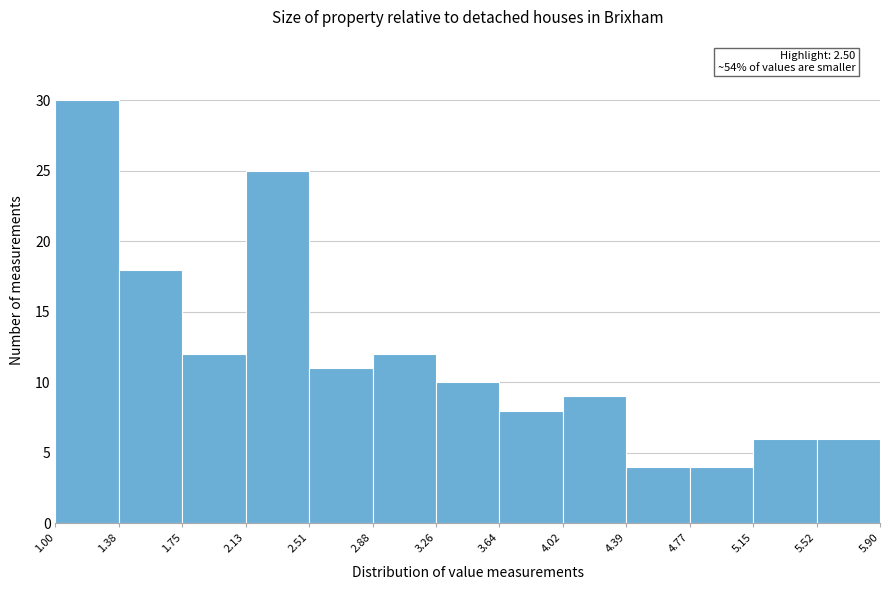

Which range on the x-axis has the tallest bar?

1.00 to 1.38